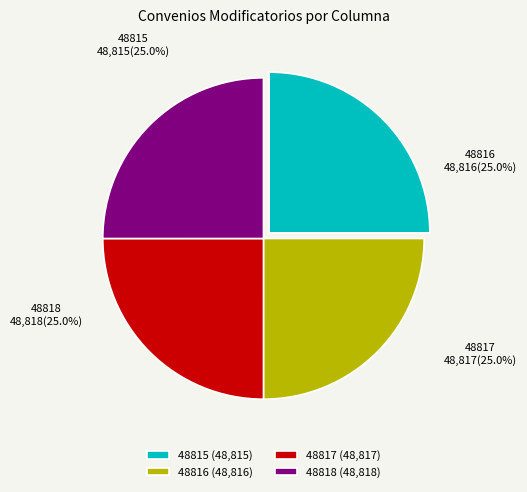

Is it true that 48816 is 25% of the pie?

True